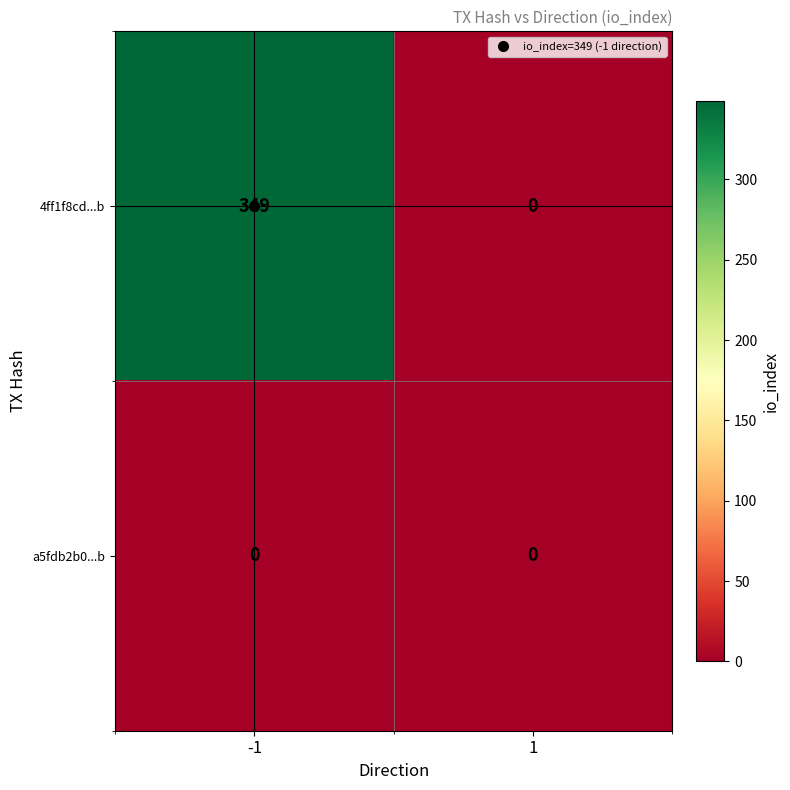

List the series in order of their overall mean, highest first.

4ff1f8cd...b, a5fdb2b0...b